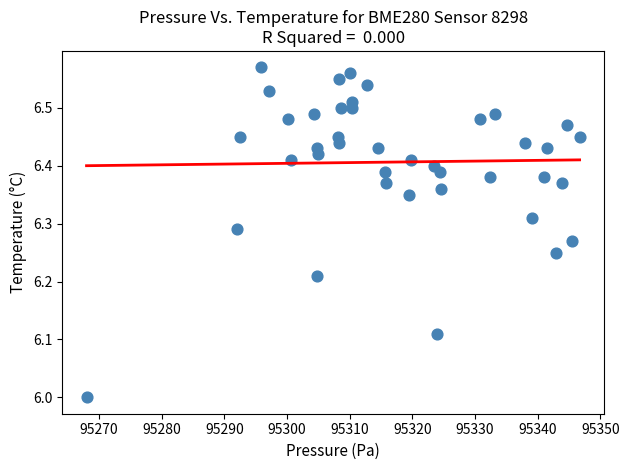

What is the range of Y values (max minus min)?

0.6